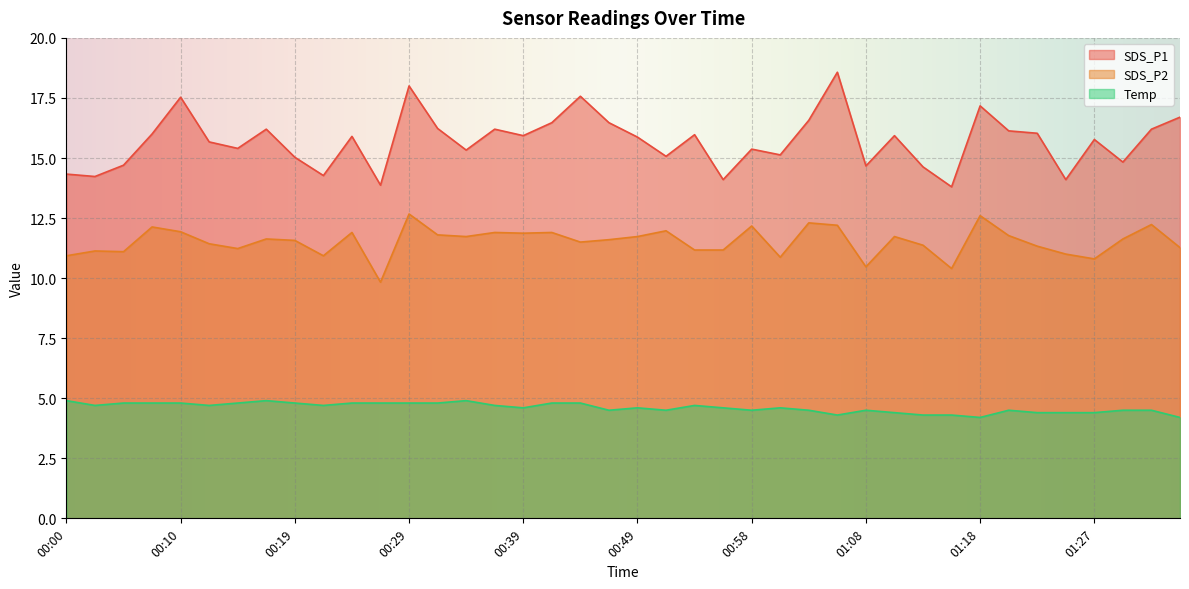

What are all the series names shown in the legend?

SDS_P1, SDS_P2, Temp